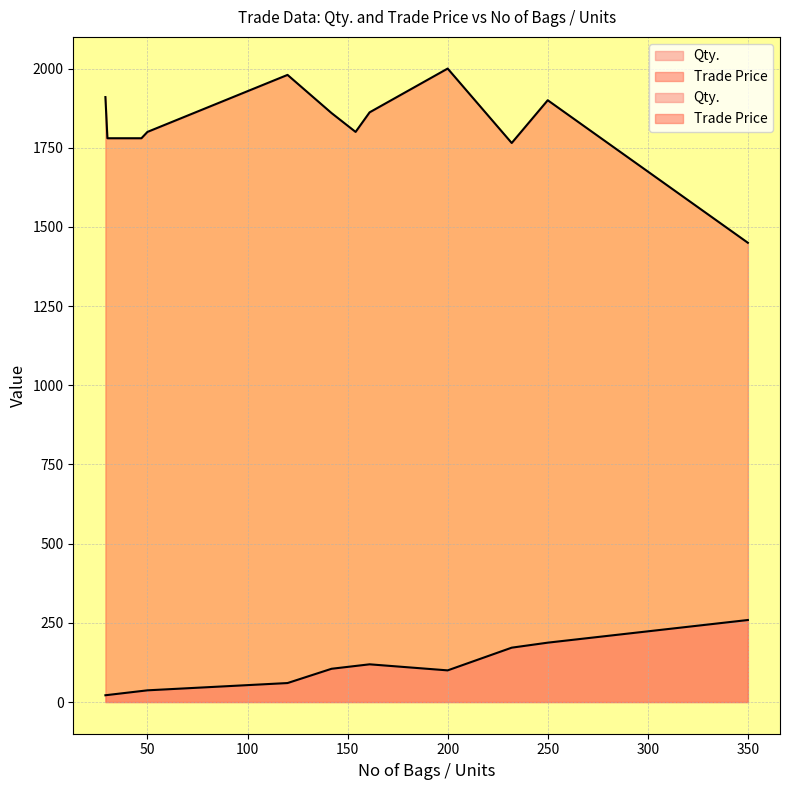

What position from the left is 120?

6